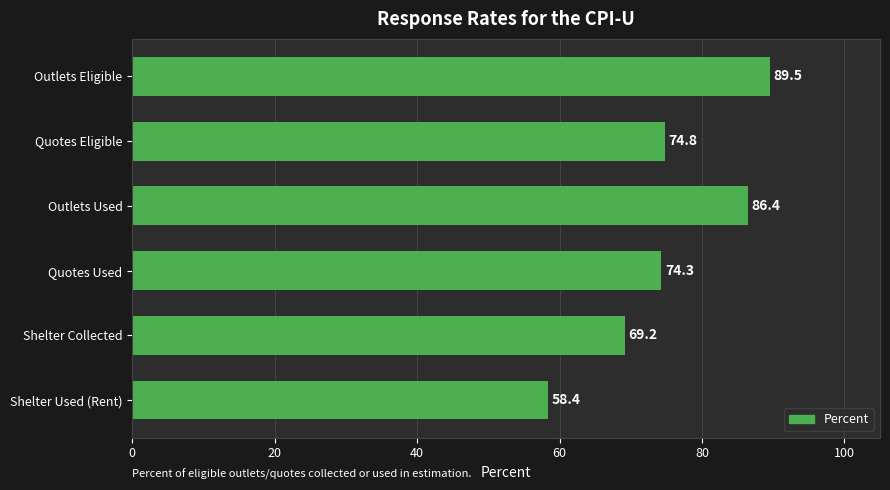

Rank the categories by value from lowest to highest.

Shelter Used (Rent), Shelter Collected, Quotes Used, Quotes Eligible, Outlets Used, Outlets Eligible